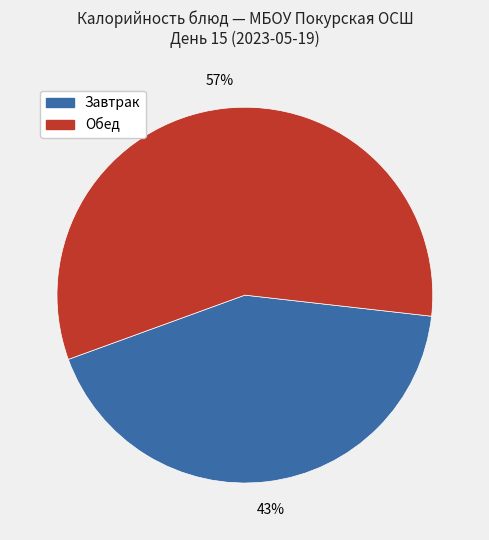

Do Завтрак and Обед together represent more than half of the pie?

Yes